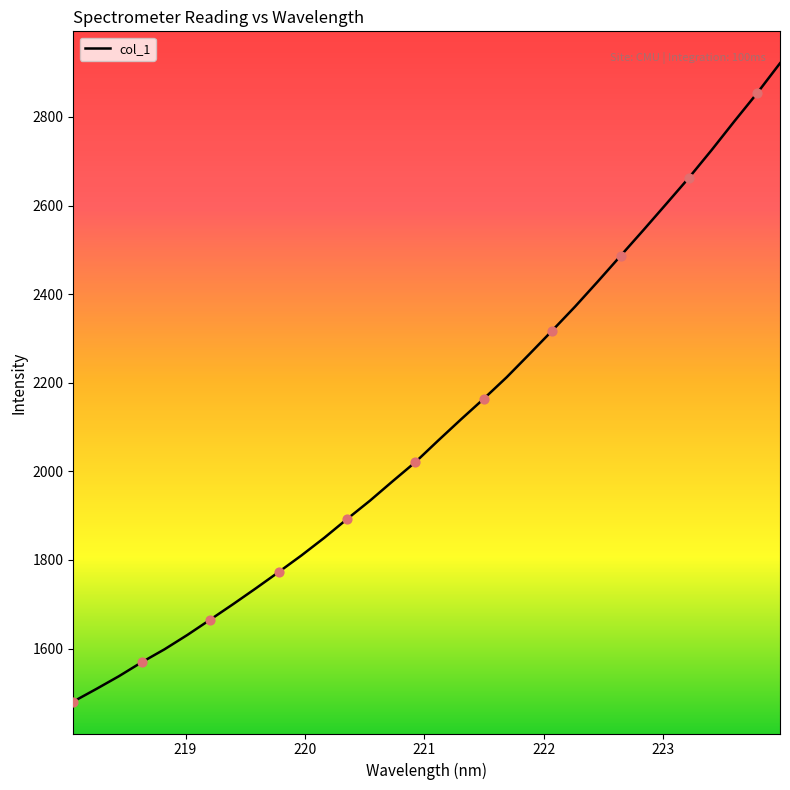

What is the difference between the maximum and minimum values?

1440.9